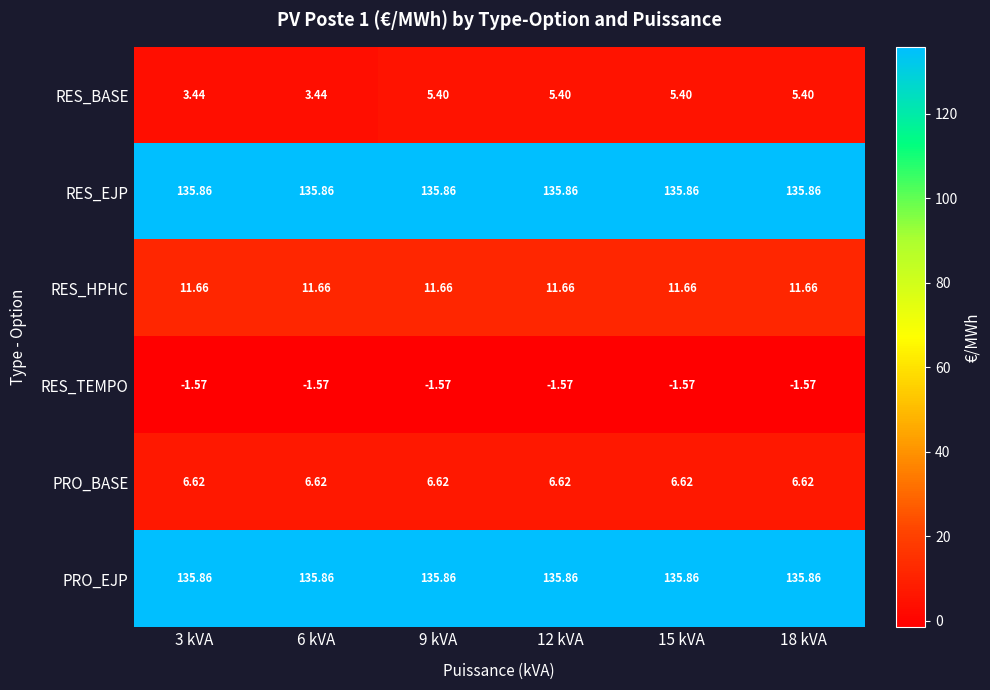

Between 3 kVA and 12 kVA, which series saw the biggest shift?

RES_BASE